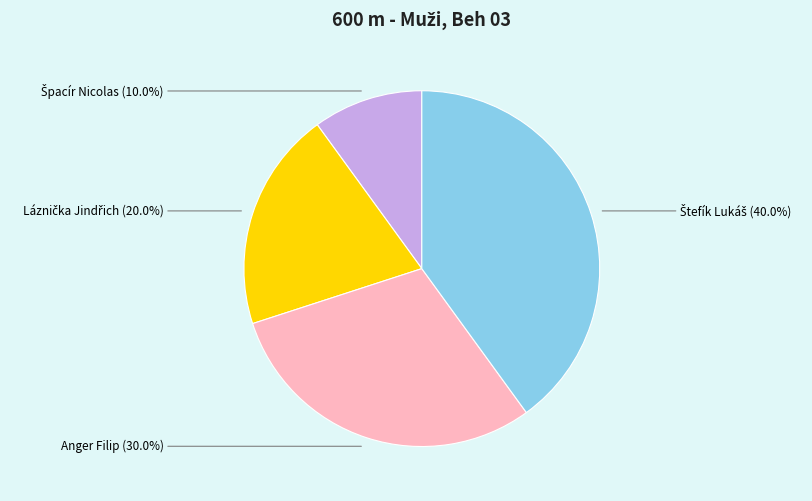

What portion of the pie excludes Anger Filip?

70.0%